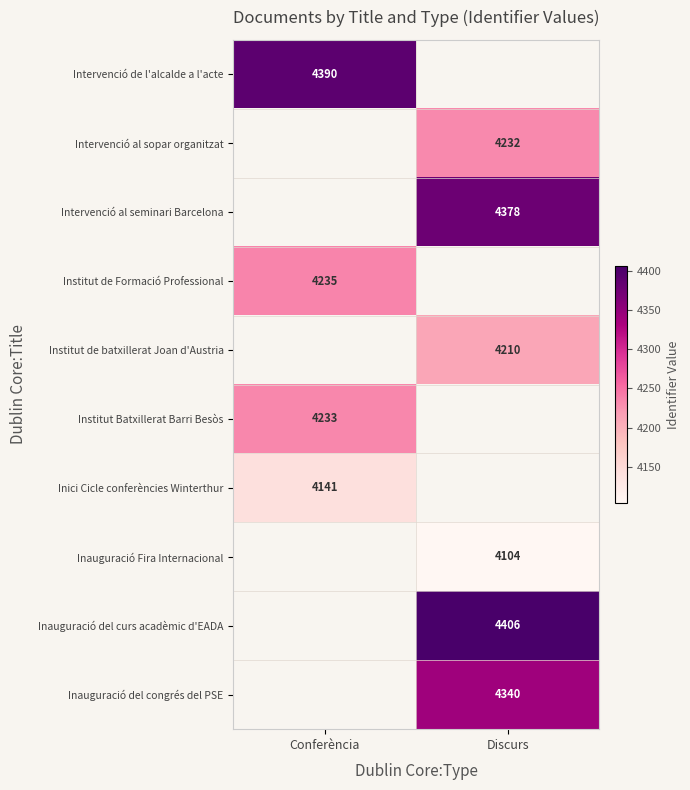

The Intervenció al sopar organitzat series shows 2750.8 at Discurs. True or false?

False